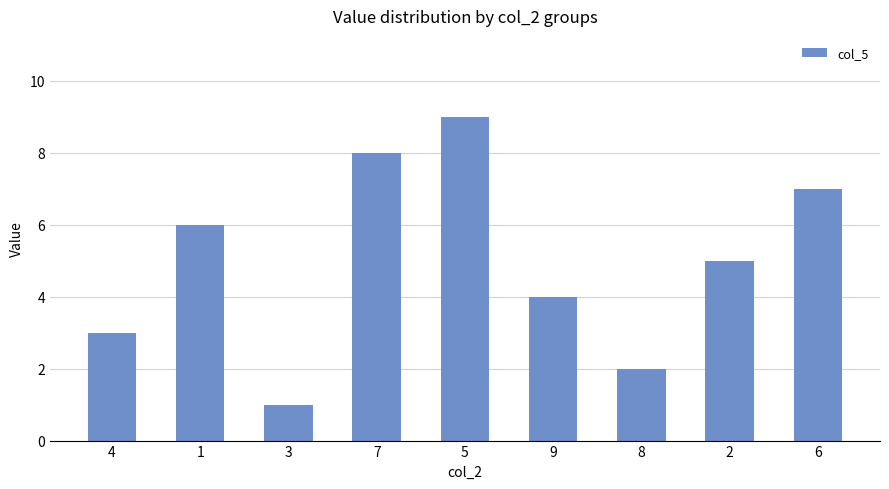

Count the number of data series in this chart.

1